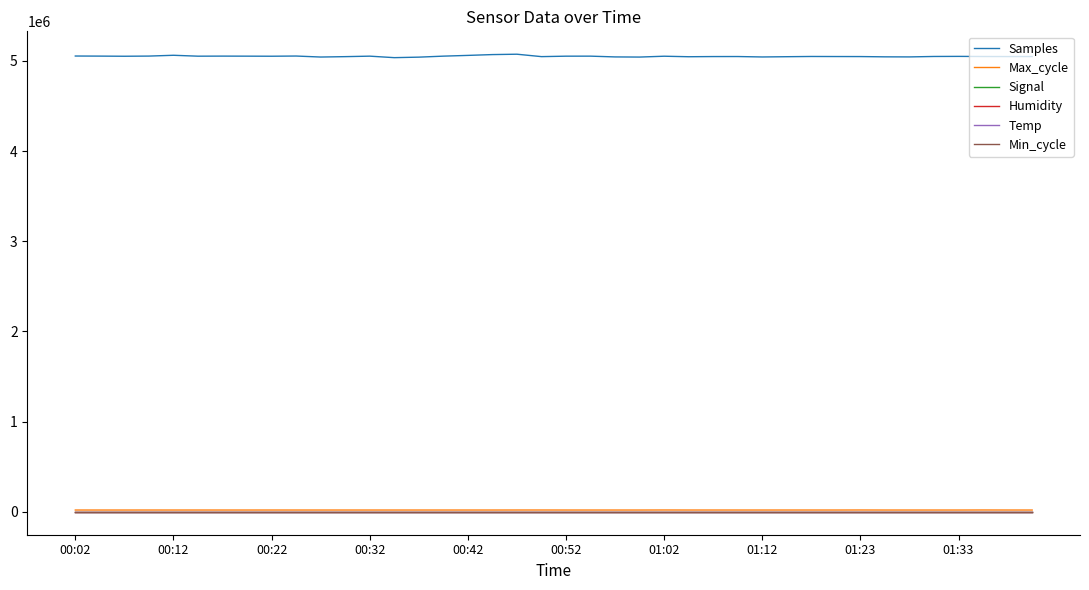

True or false: Samples and Humidity cross at least once.

False